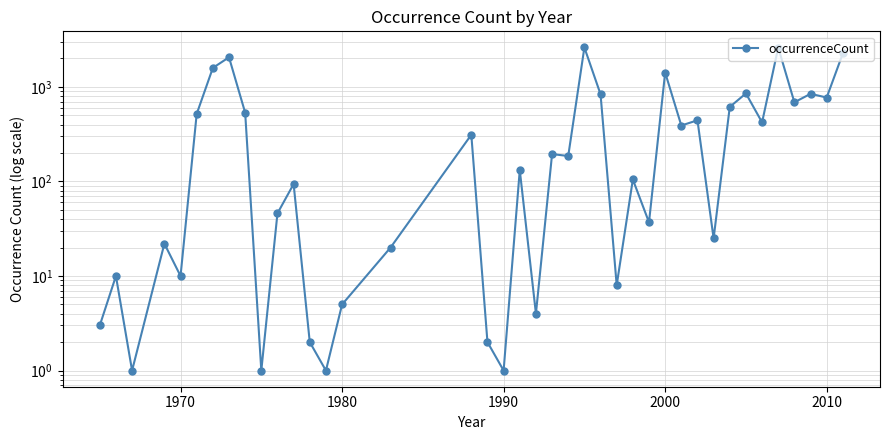

Reading right to left, extract all data points from this chart.

2263	773	846	688	2614	422	854	615	25	444	391	1421	37	105	8	837	2615	186	195	4	132	1	2	312	20	5	1	2	94	46	1	535	2060	1590	518	10	22	1	10	3